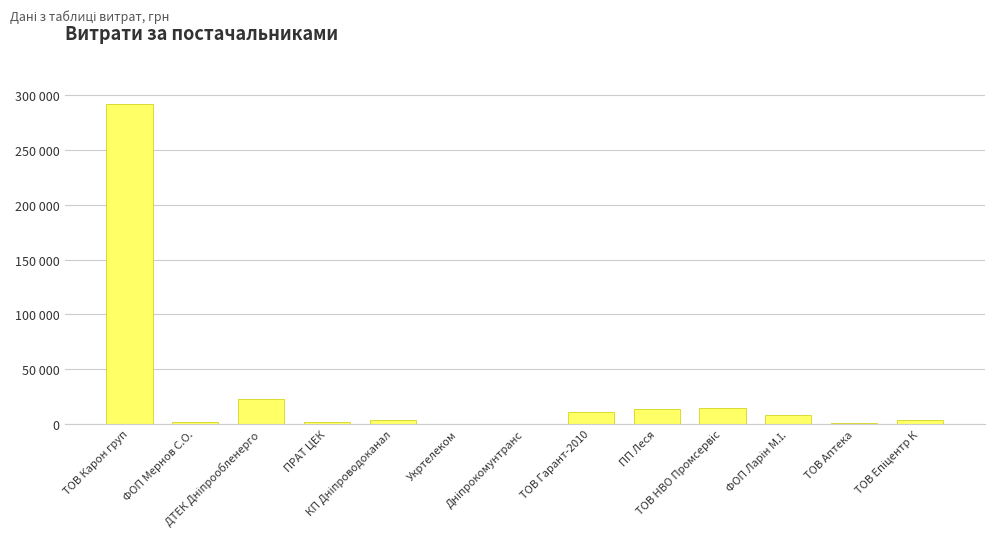

Are the bars grouped side by side (vs. stacked)?

No